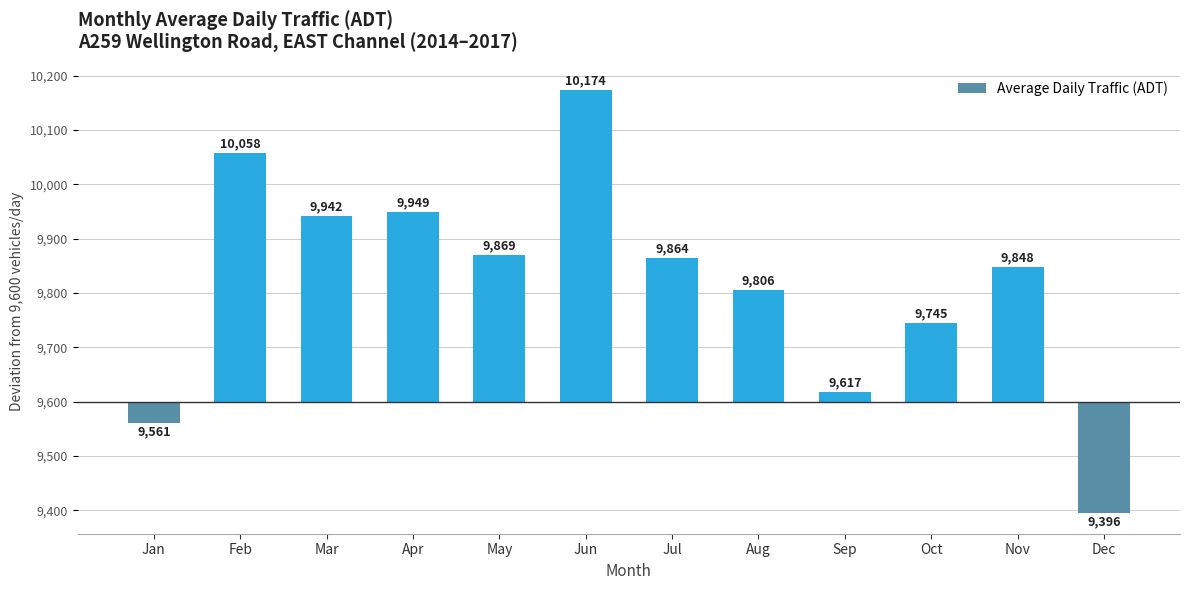

Does the chart contain any negative values?

Yes